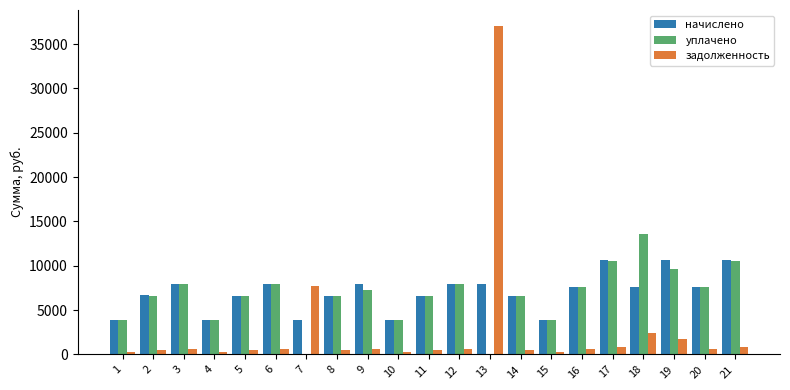

Between 13 and 19, which series saw the biggest shift?

задолженность